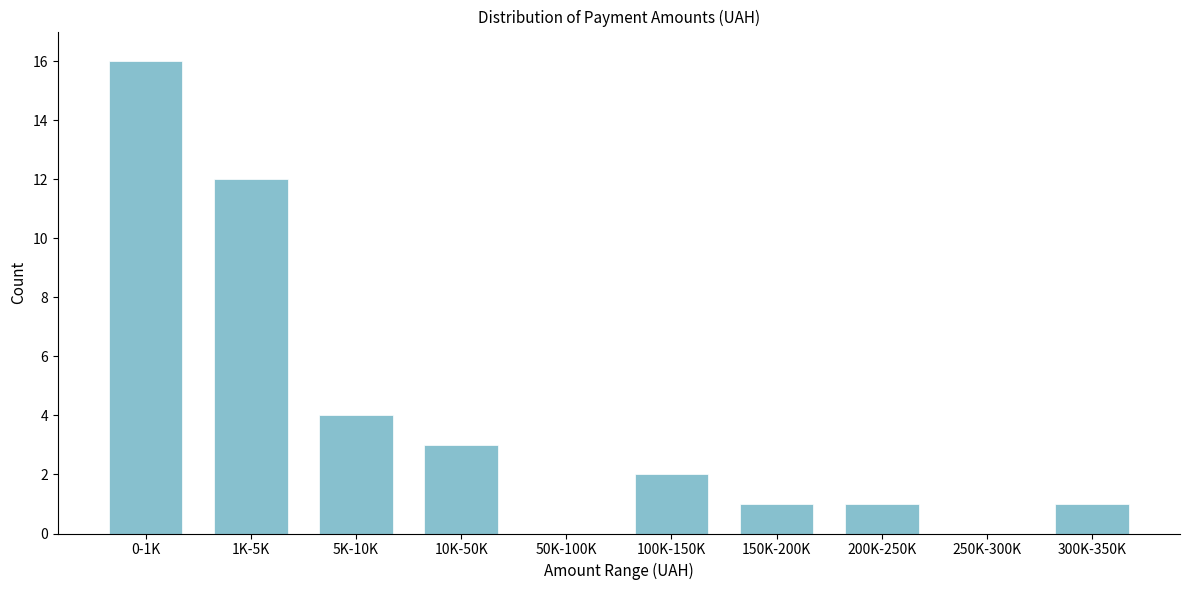

Reading left to right, transcribe all the data shown in this chart.

0-1K=16	1K-5K=12	5K-10K=4	10K-50K=3	50K-100K=0	100K-150K=2	150K-200K=1	200K-250K=1	250K-300K=0	300K-350K=1